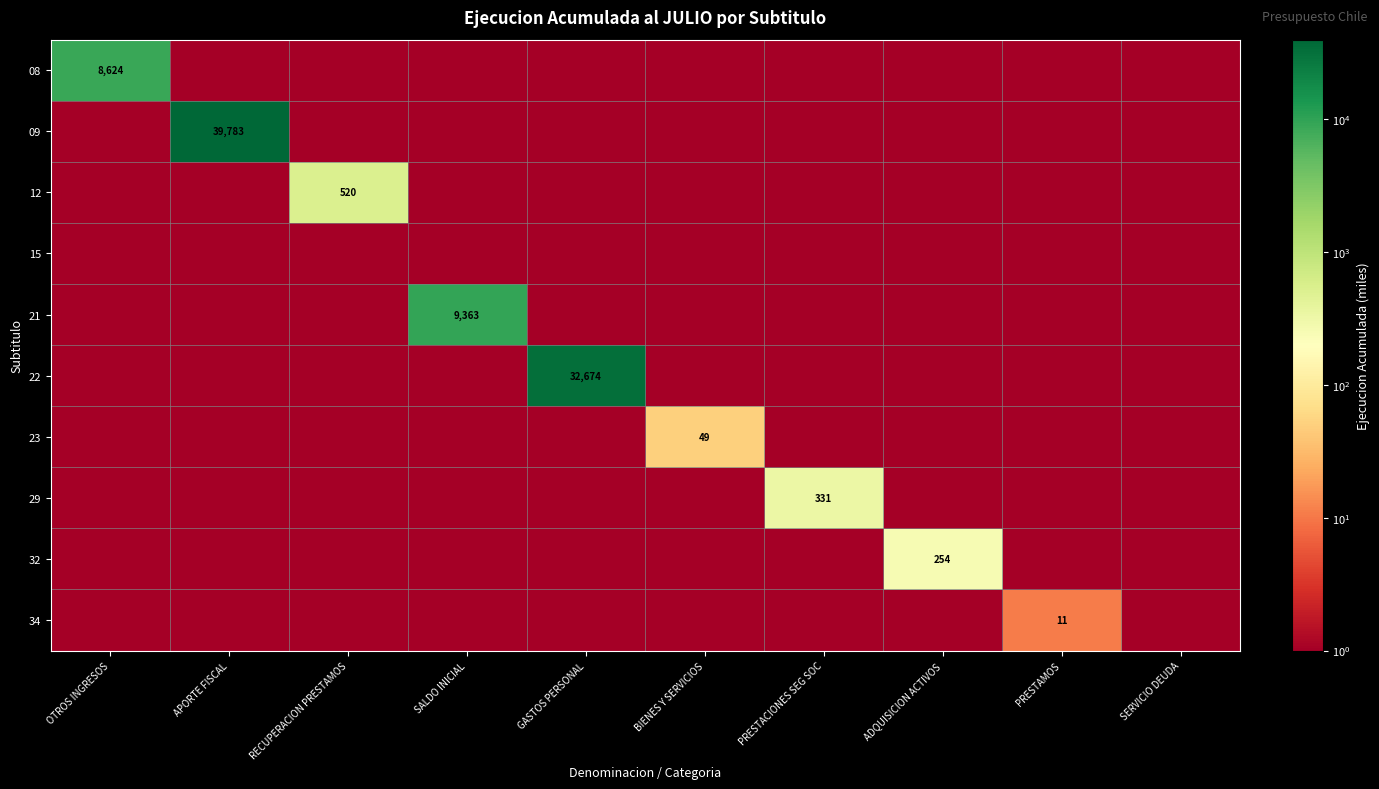

Is it true that 29 equals 331.0 at PRESTACIONES SEG SOC?

True